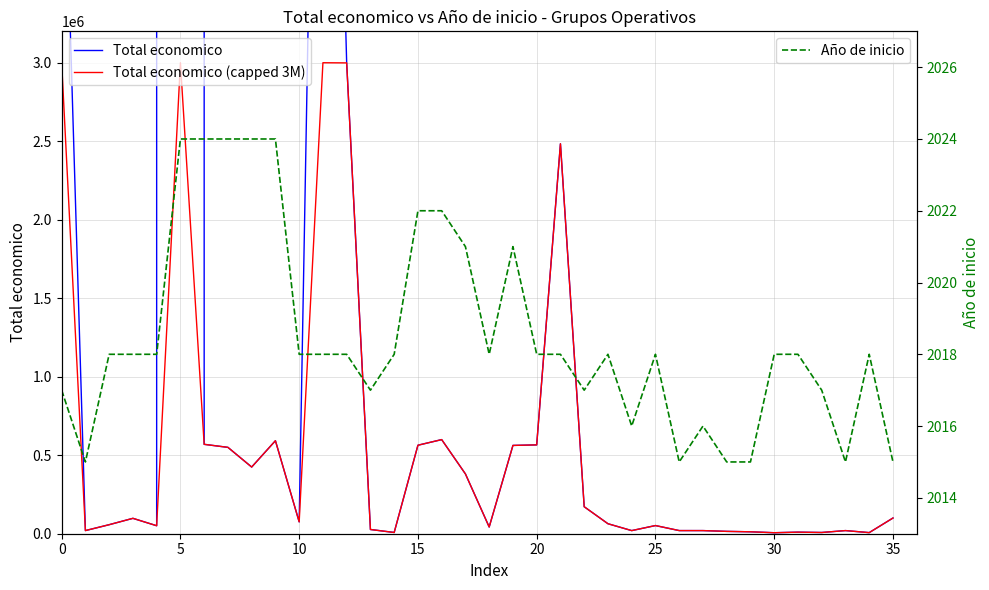

What is the minimum value shown in the chart?

2015